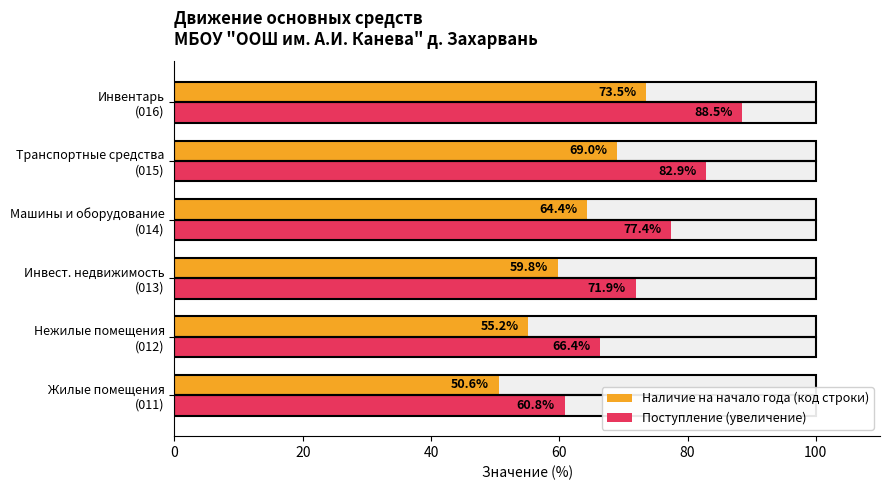

The value of Наличие на начало года (код строки) at 100 is 73.5. True or false?

True